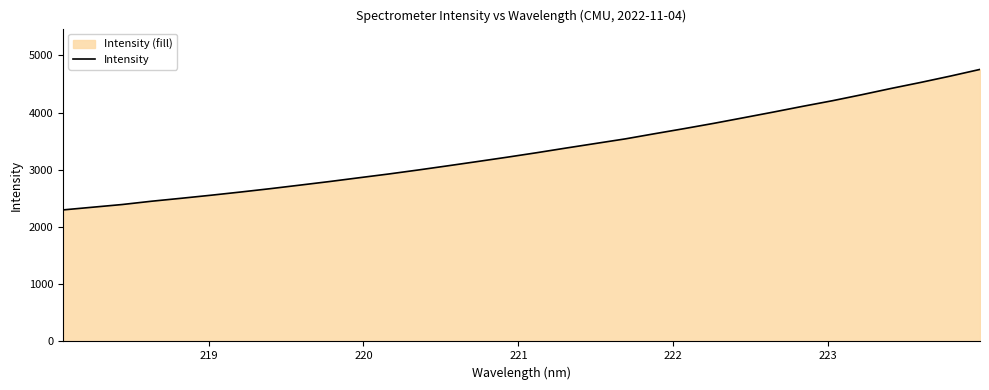

True or false: there are more than 2 points higher than both neighbors.

False